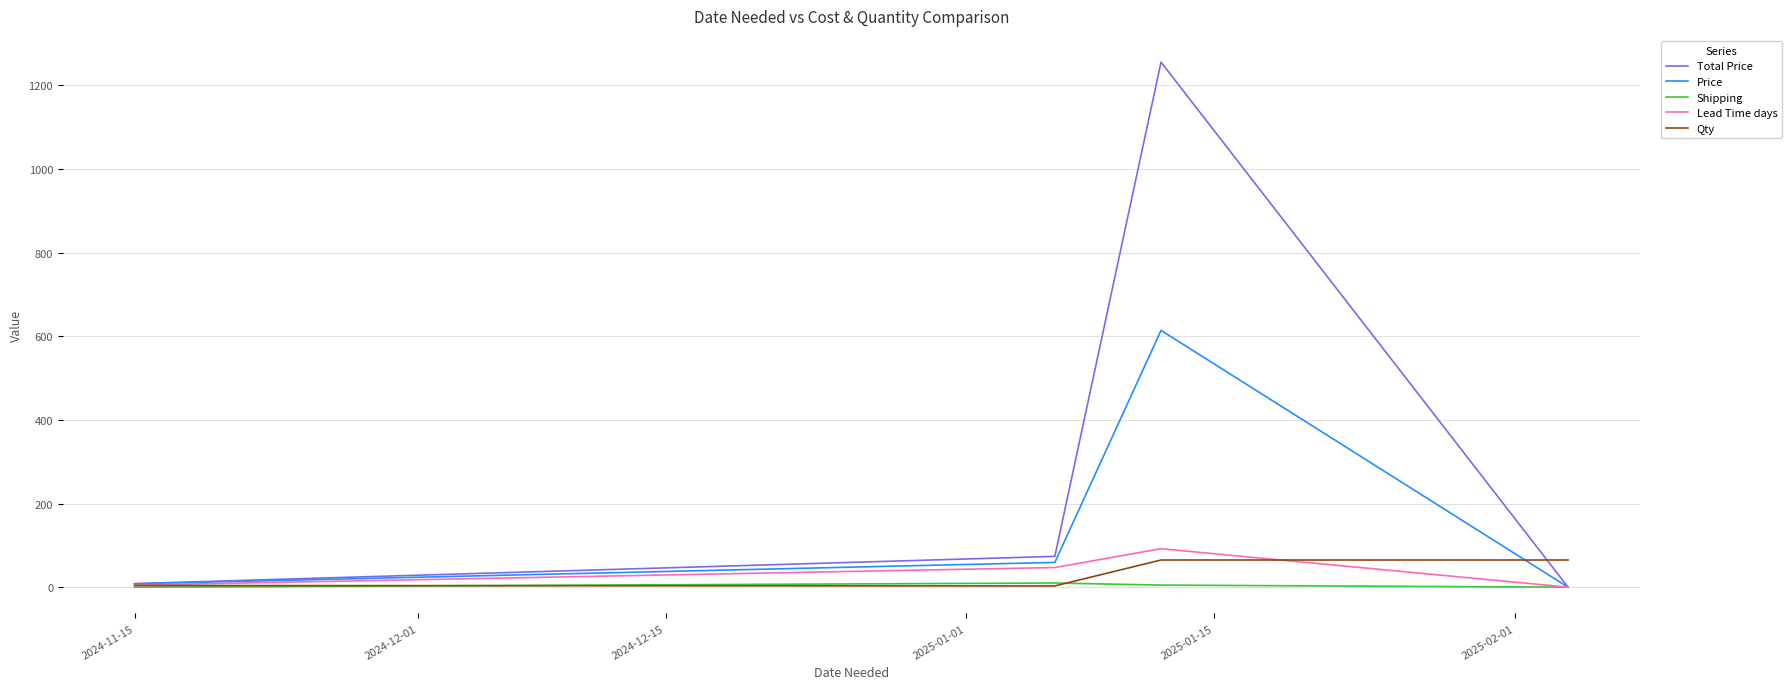

What is the greatest value displayed?

1255.4